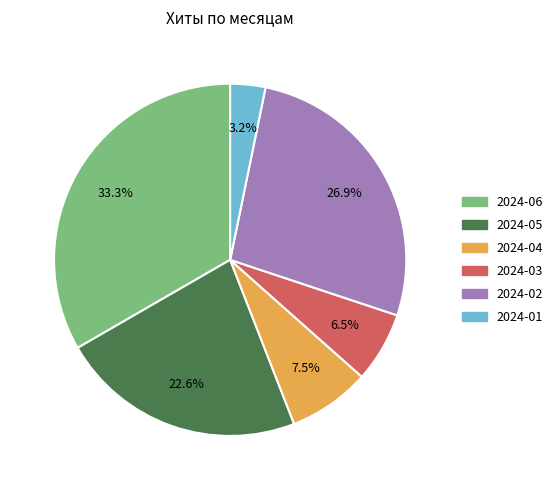

Does any single category account for the majority?

No